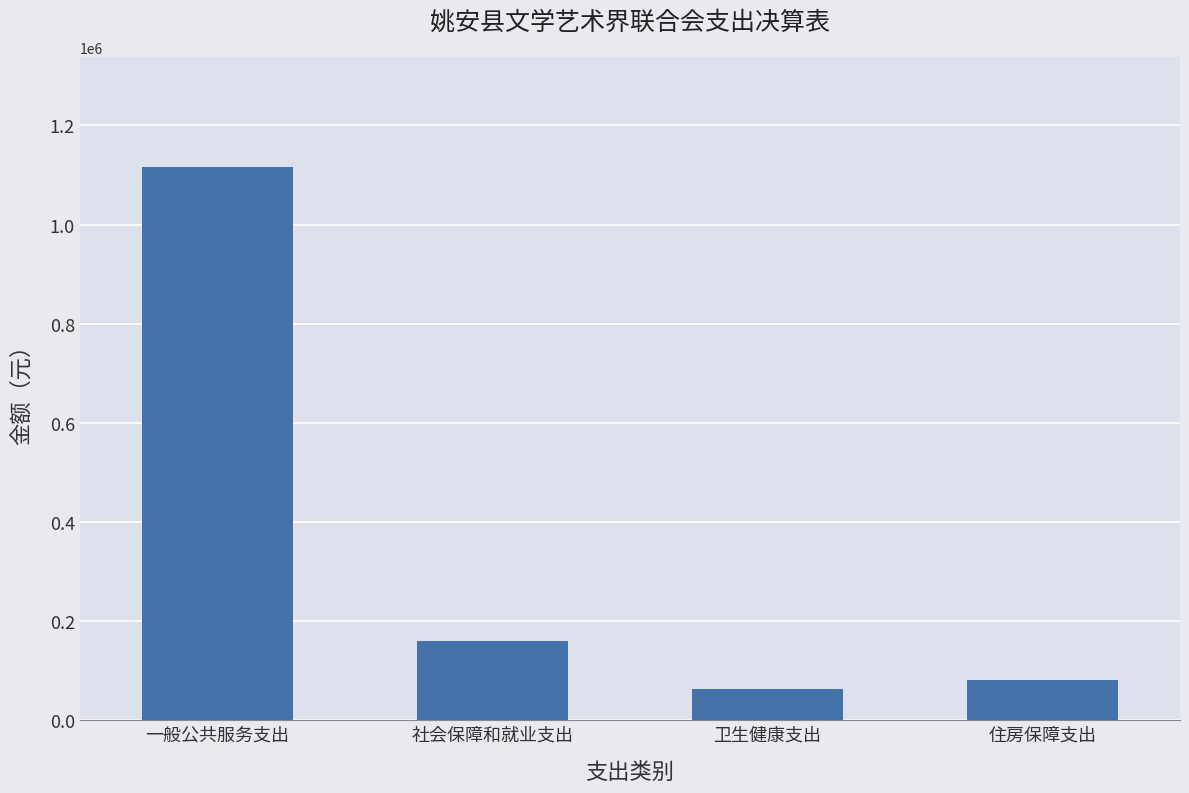

True or false: the data shows 1115411.8 at 一般公共服务支出.

True